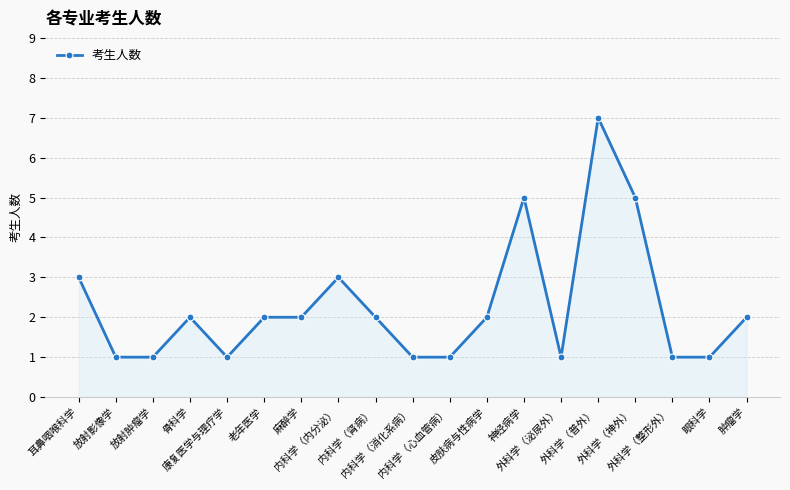

What is the maximum value shown in the chart?

7